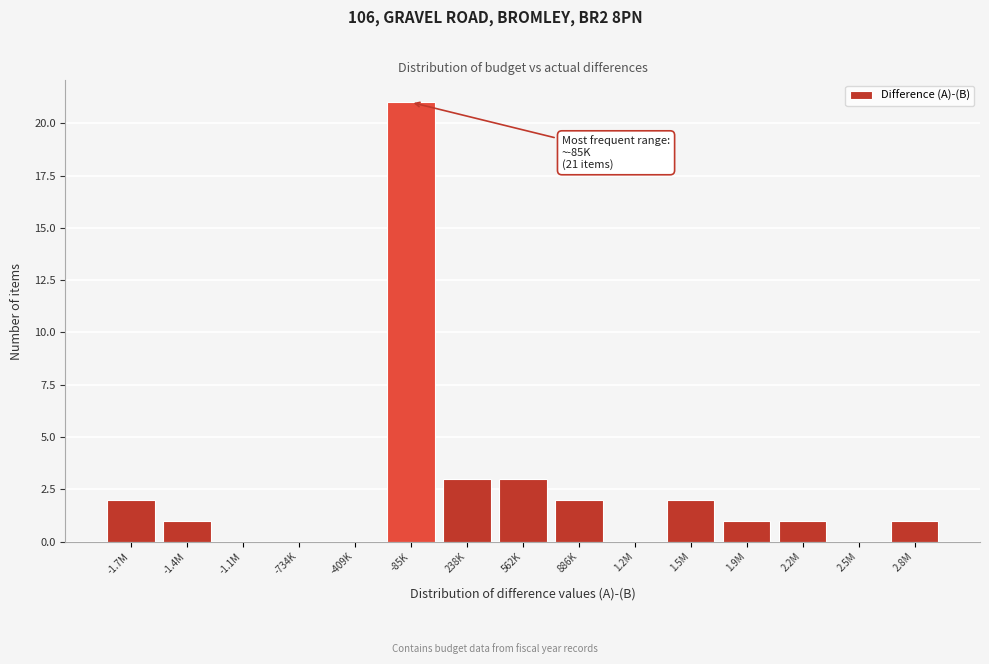

Reading left to right, extract all data points from this chart.

-1.7M=2	-1.4M=1	-1.1M=0	-734K=0	-409K=0	-85K=21	238K=3	562K=3	886K=2	1.2M=0	1.5M=2	1.9M=1	2.2M=1	2.5M=0	2.8M=1